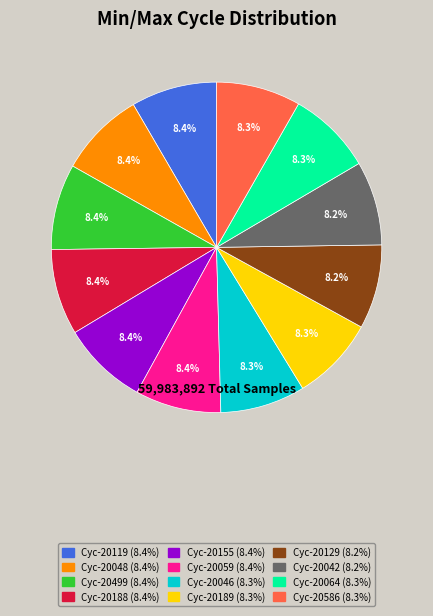

Is there any slice that represents more than half of the pie?

No